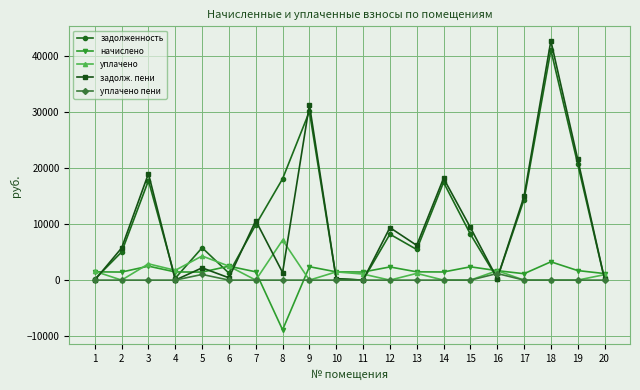

Where is the first local minimum for задолж. пени?

4